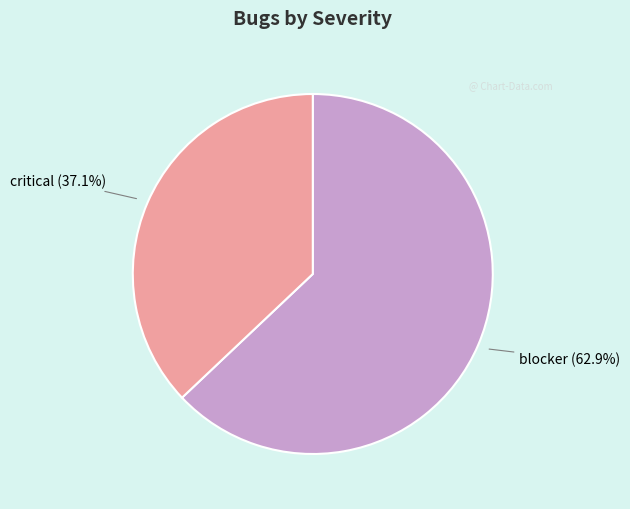

Does any single category account for the majority?

Yes